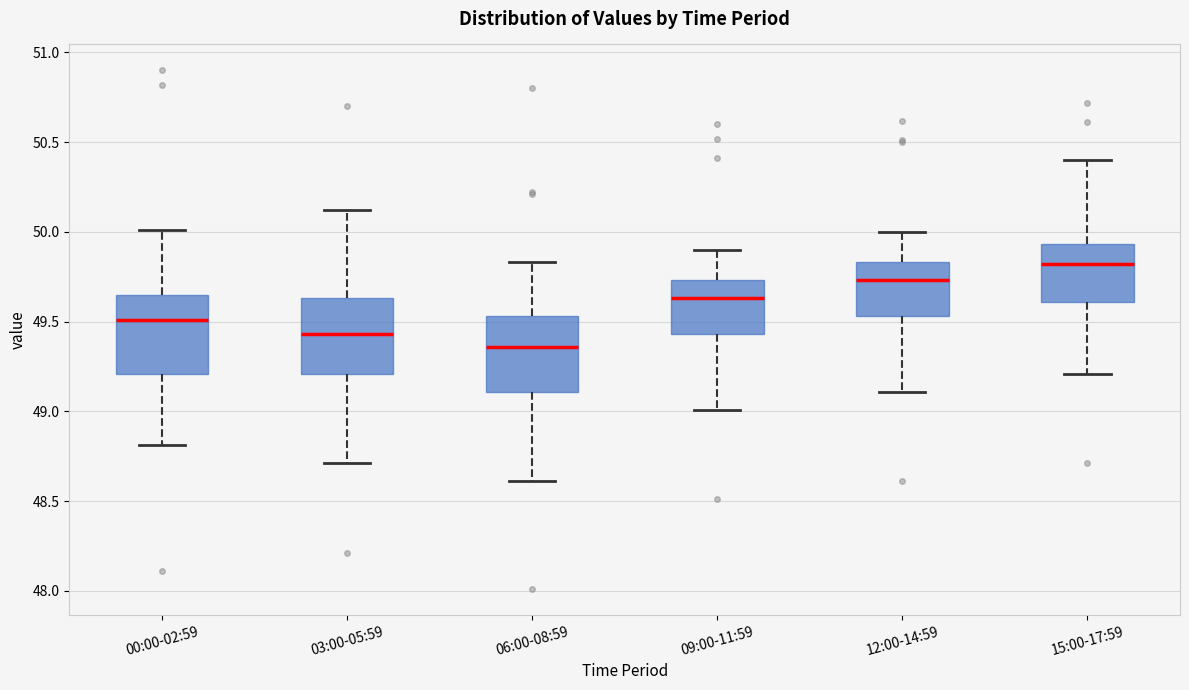

Where is the upper edge of the box for 00:00-02:59 on the y-axis? The values are not printed on the chart, so give them approximately, as read against the axis.

49.65